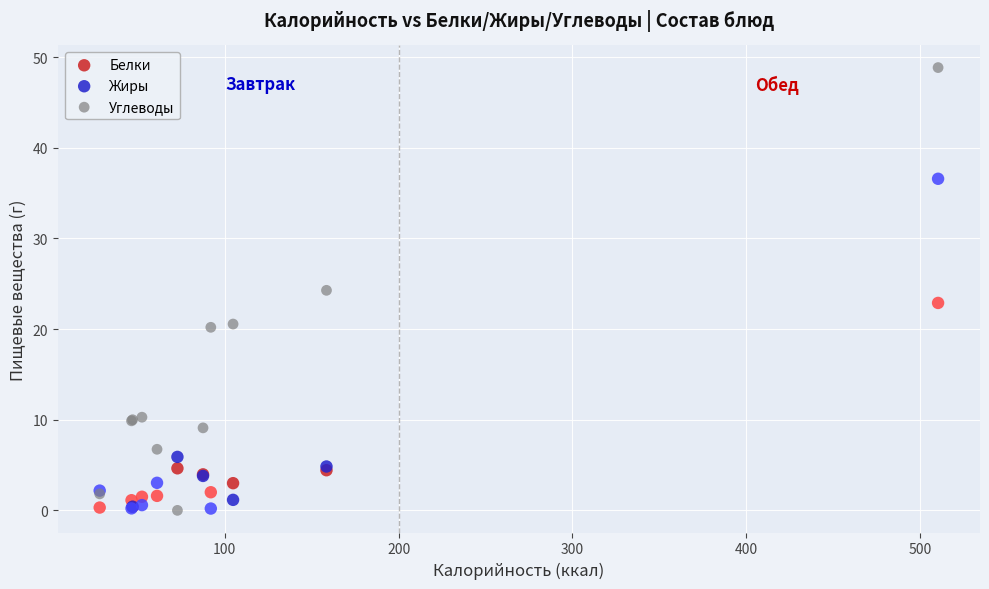

What are all the series names shown in the legend?

Белки, Жиры, Углеводы